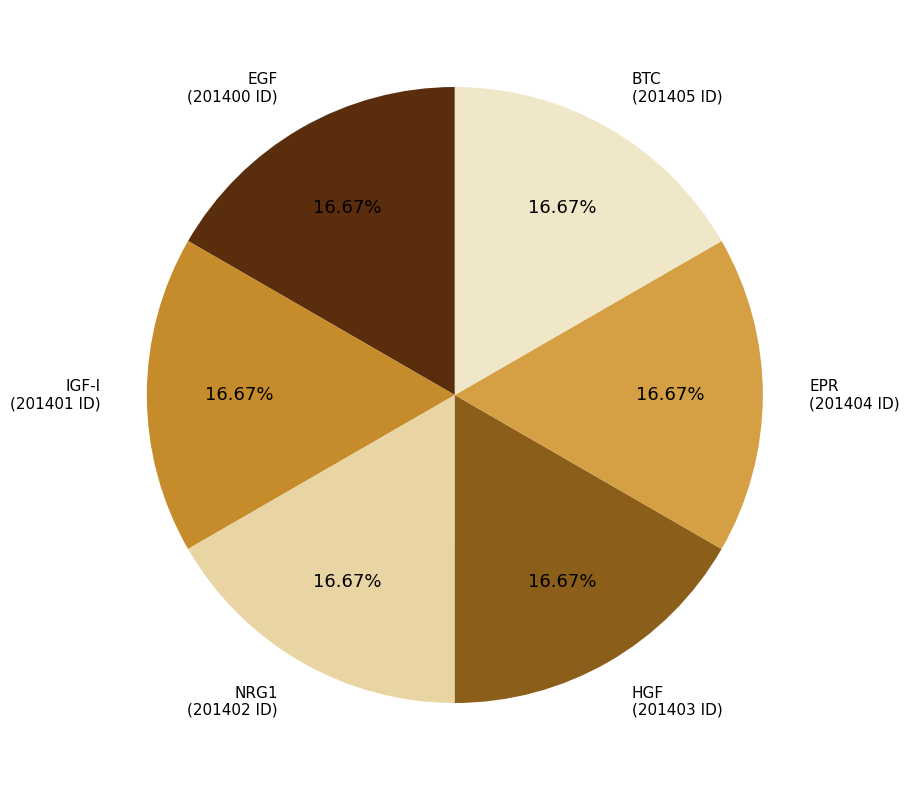

Is there any slice that represents more than half of the pie?

No